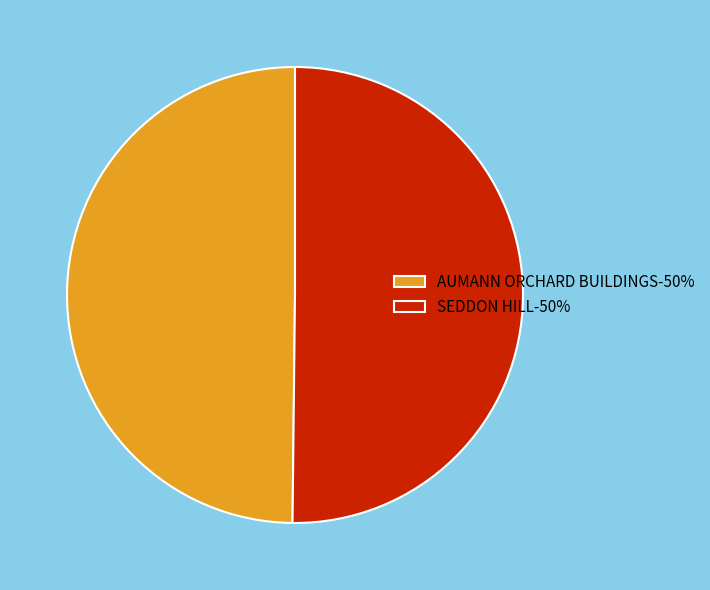

Is it true that SEDDON HILL is 50% of the pie?

True